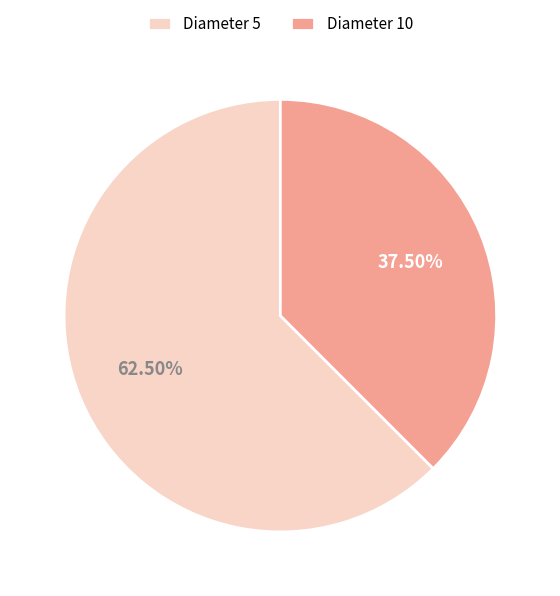

Which category has the biggest portion of the pie?

Diameter 5